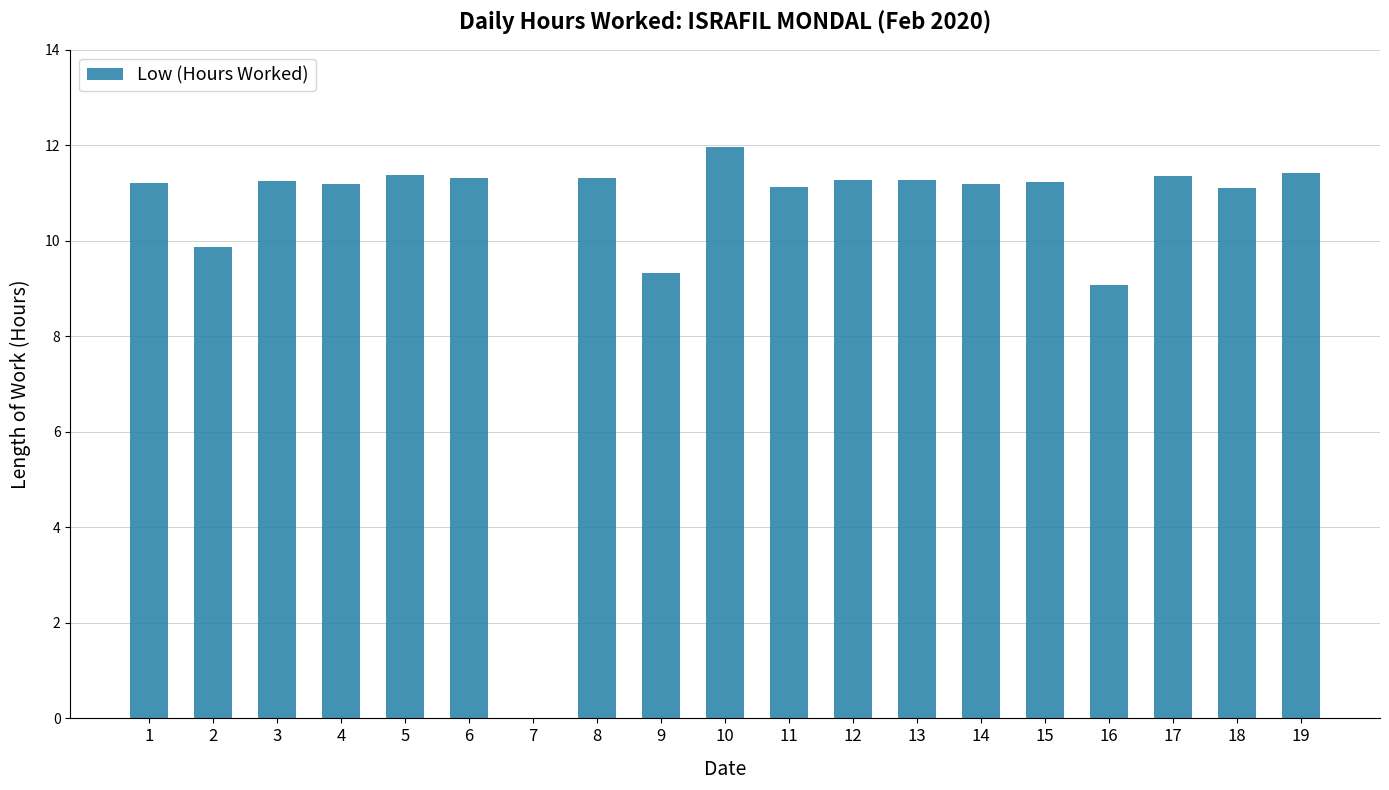

What is the difference between the values at 10 and 2?

2.1